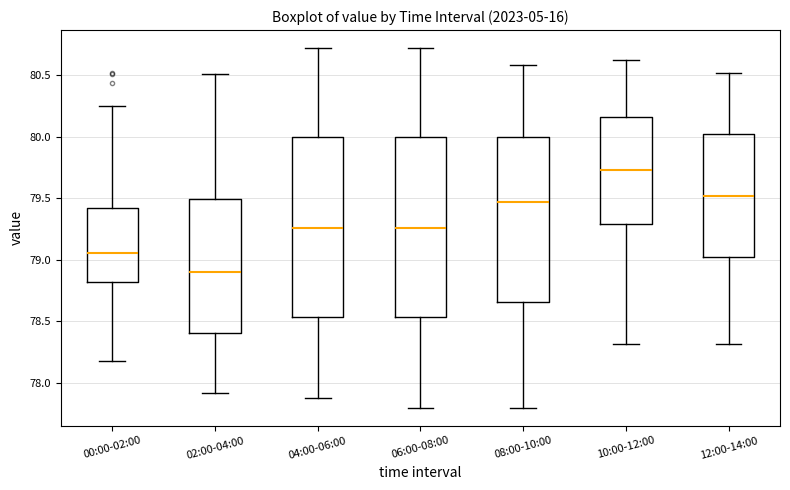

Where is the lower edge of the box for 06:00-08:00 on the y-axis? The values are not printed on the chart, so give them approximately, as read against the axis.

78.55